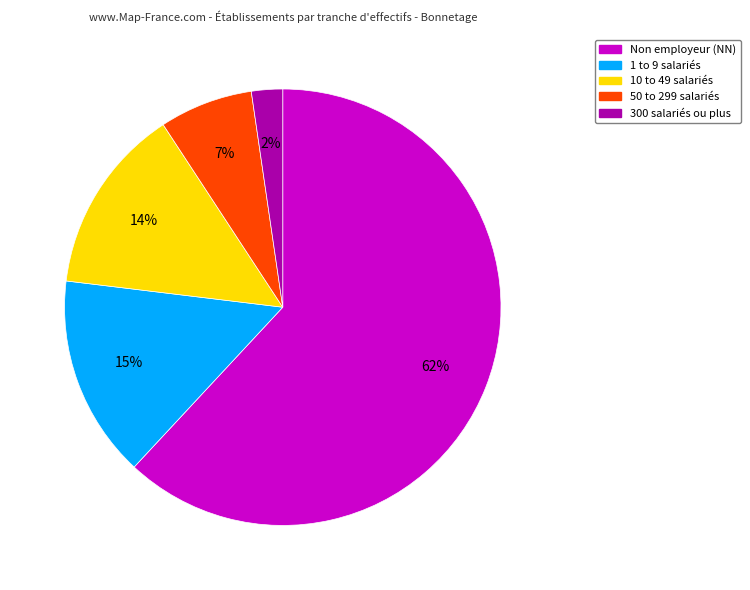

Does any single category account for the majority?

Yes